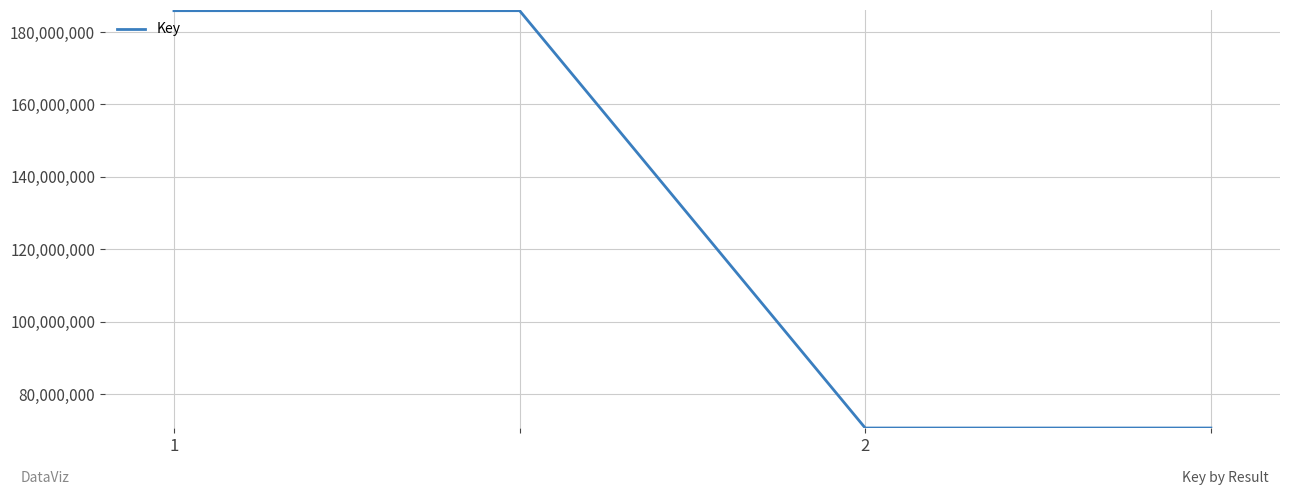

Reading left to right, what are all the values shown in this chart?

185887635	185887635	70699682	70699682